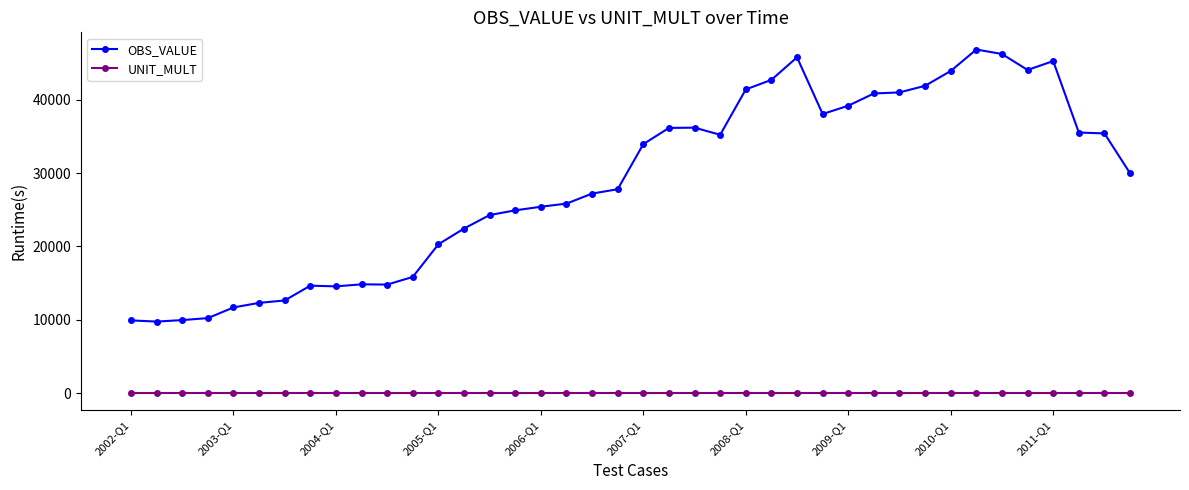

What is the smallest value displayed?

6